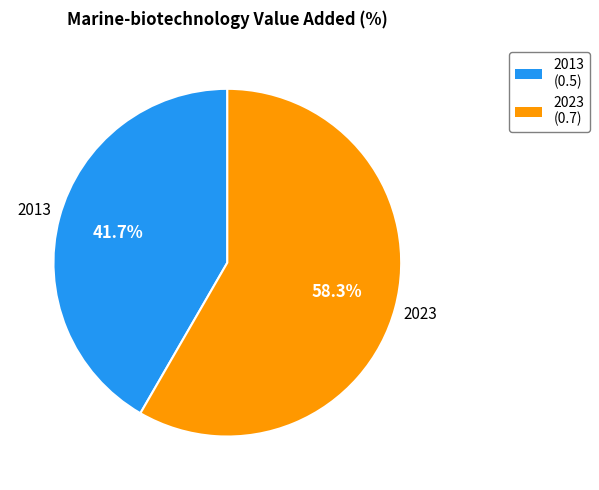

How many segments does this pie chart have?

2